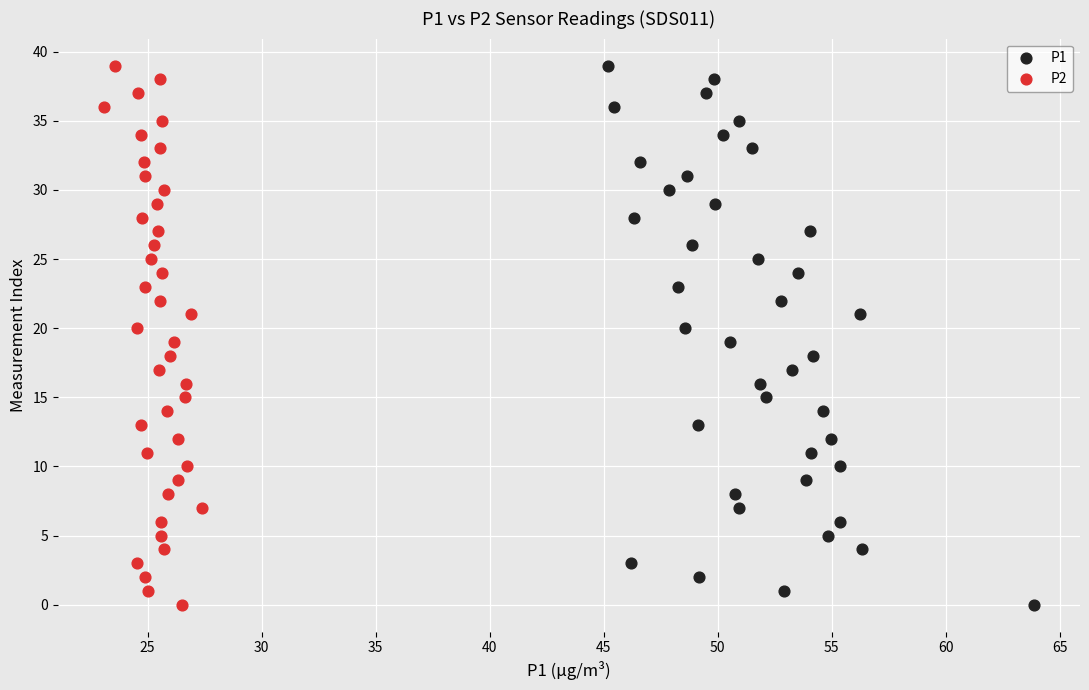

What are all the series names shown in the legend?

P1, P2